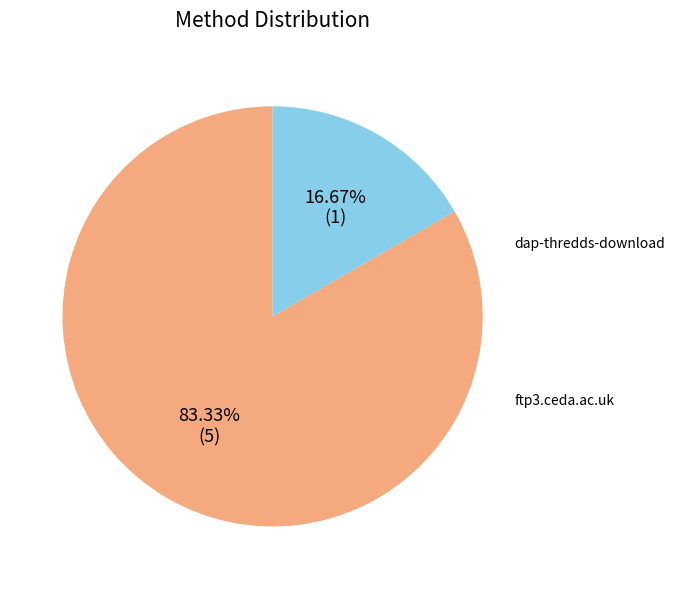

Does ftp3.ceda.ac.uk represent more than half of the total?

No